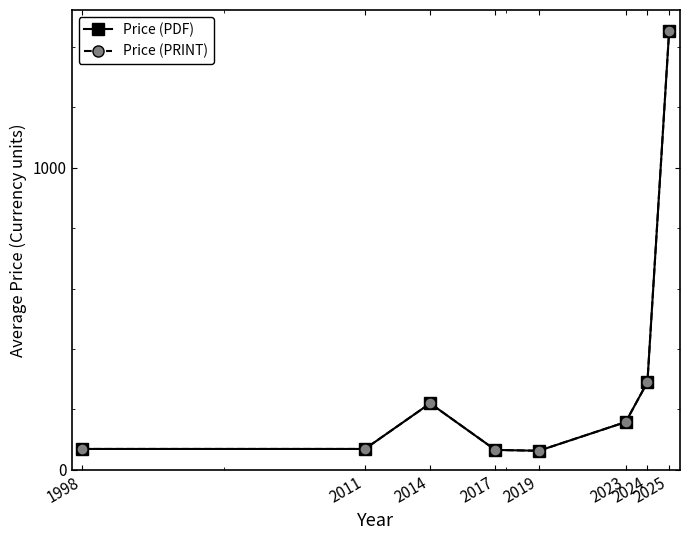

True or false: Price (PRINT) and Price (PDF) cross at least once.

False